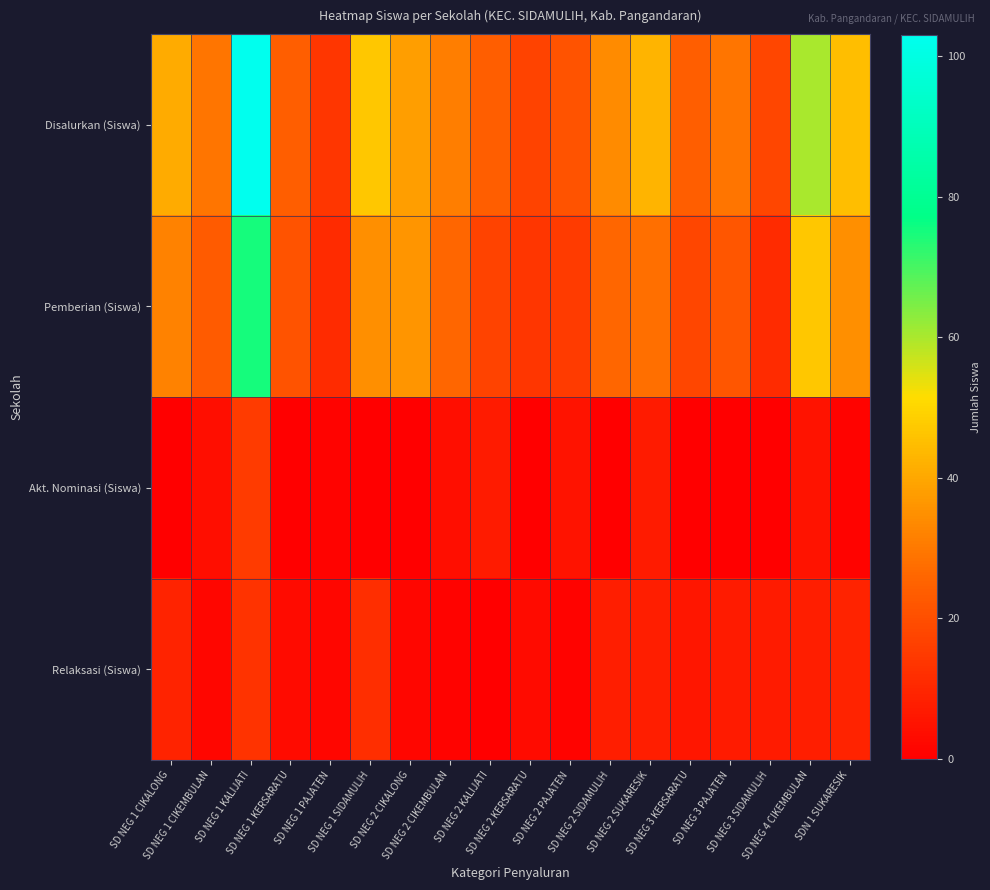

Between SD NEG 2 SUKARESIK and SD NEG 3 PAJATEN, which series saw the biggest shift?

Disalurkan (Siswa)